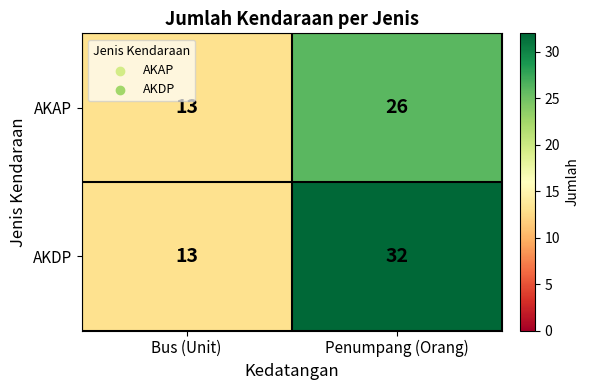

List the series in order of their peak value, highest first.

AKDP, AKAP